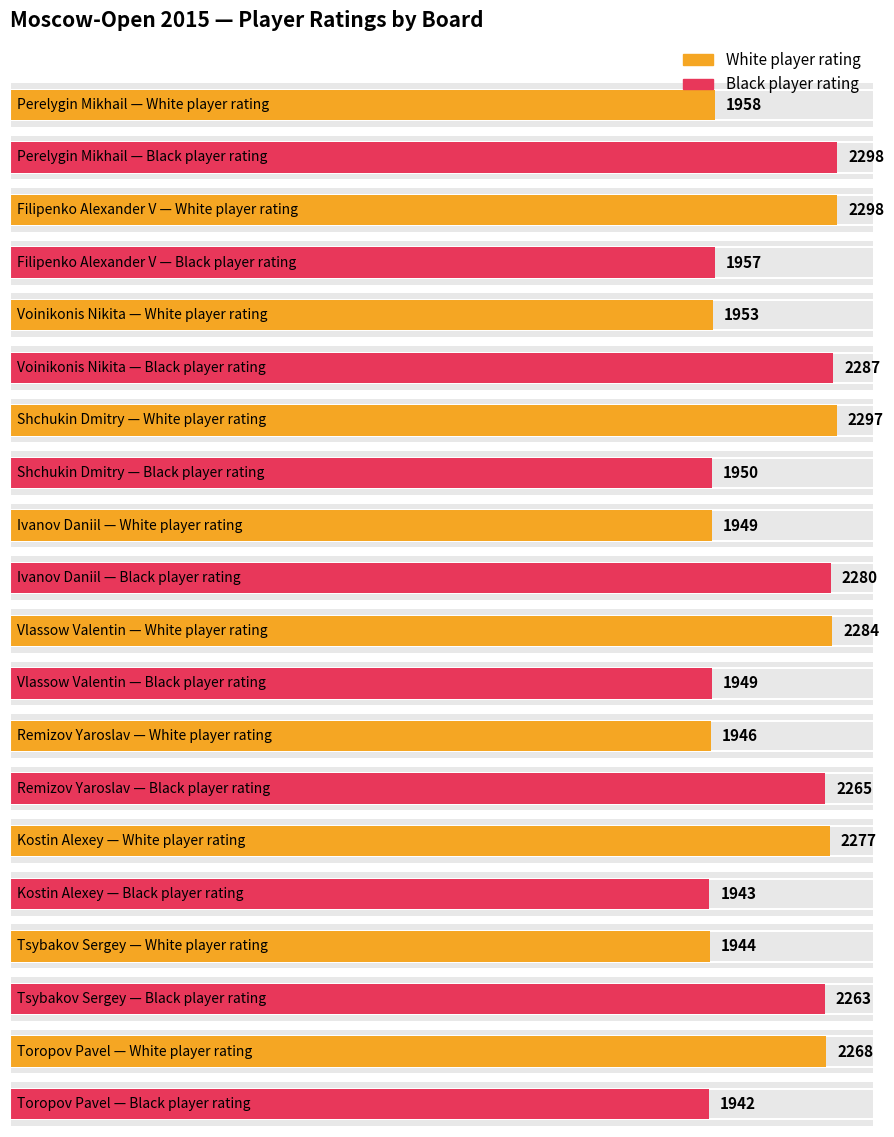

Is it true that Average utilization equals 1291 at Toropov Pavel?

False